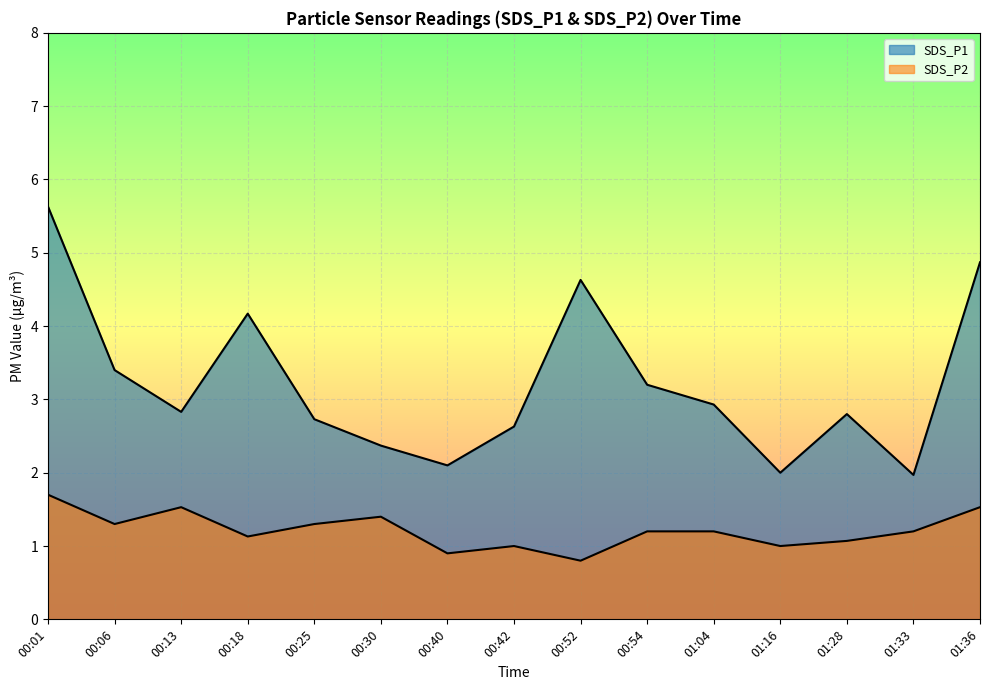

True or false: SDS_P2 and SDS_P1 cross at least once.

False